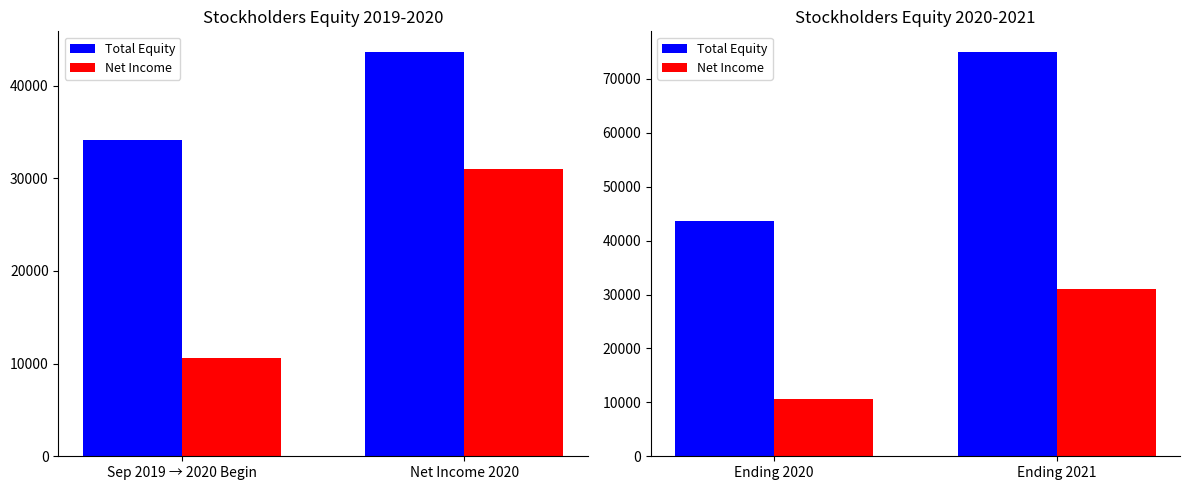

What is the difference between the Net Income values at Ending 2020 and Ending 2021?

20358